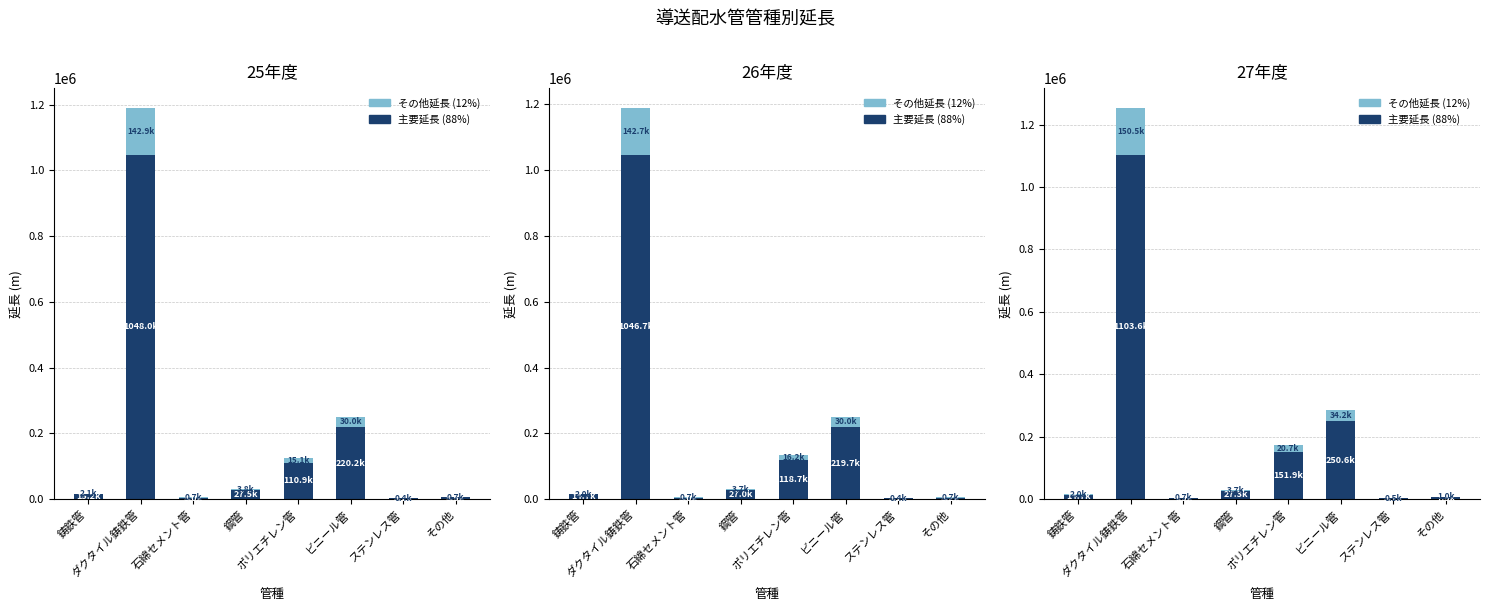

Which category has the lowest value in the その他延長 series?

ステンレス管